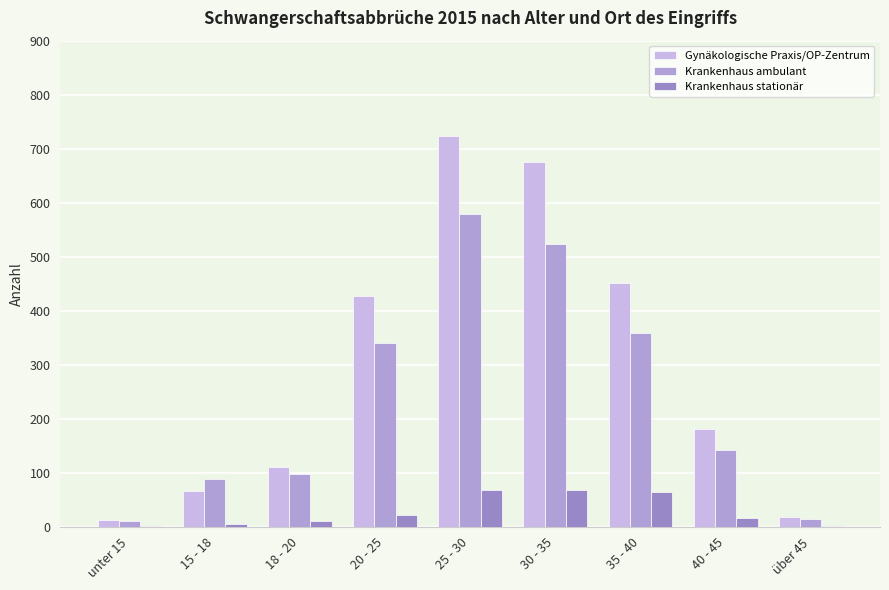

What is the difference between the maximum and minimum values in the Krankenhaus stationär series?

68